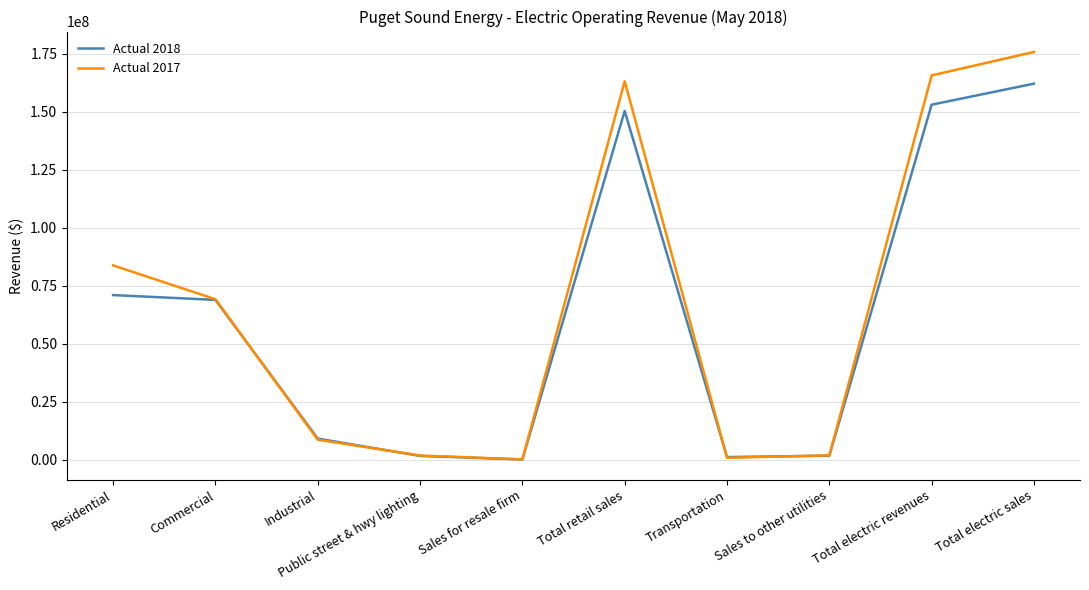

How many lines are shown in the chart?

2